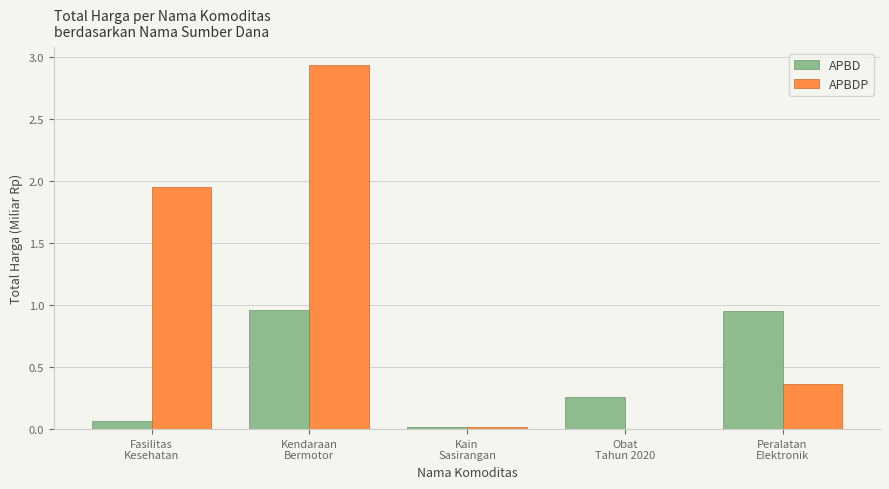

Which series has the largest total across all categories?

APBDP